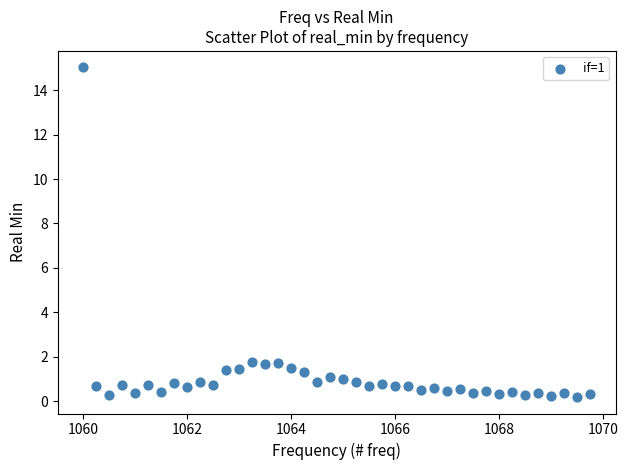

What is the range of Y values (max minus min)?

14.8